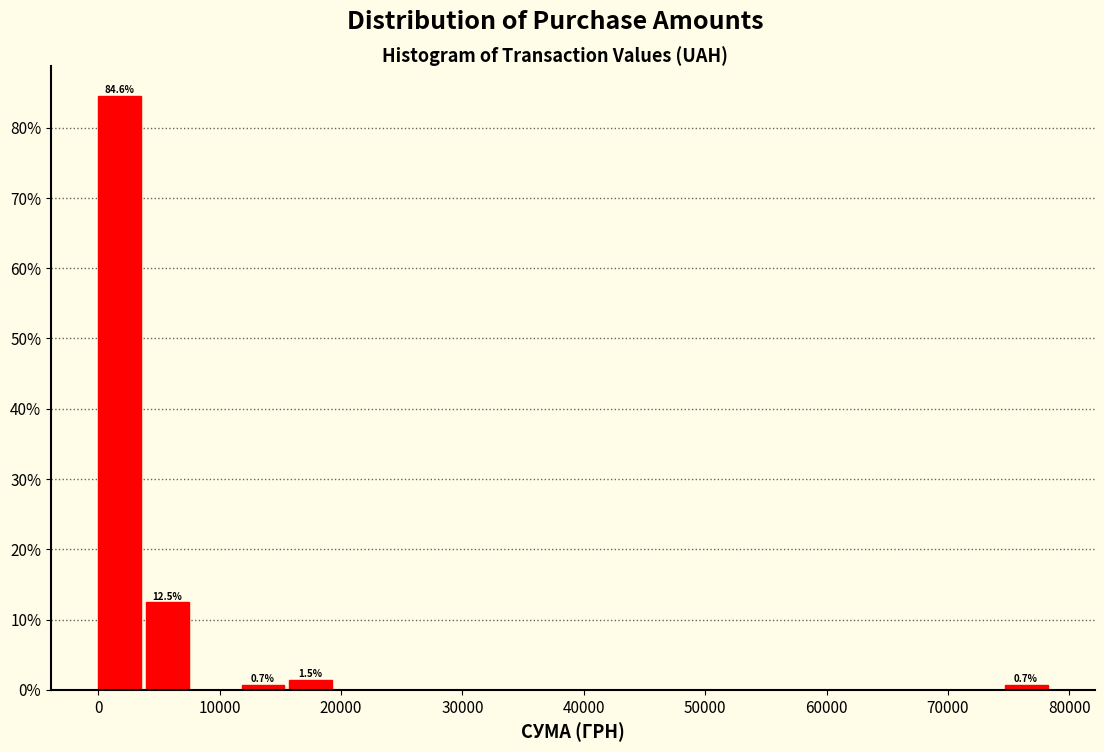

Read against the x-axis, roughly where is the centre of the tallest bar?

2000